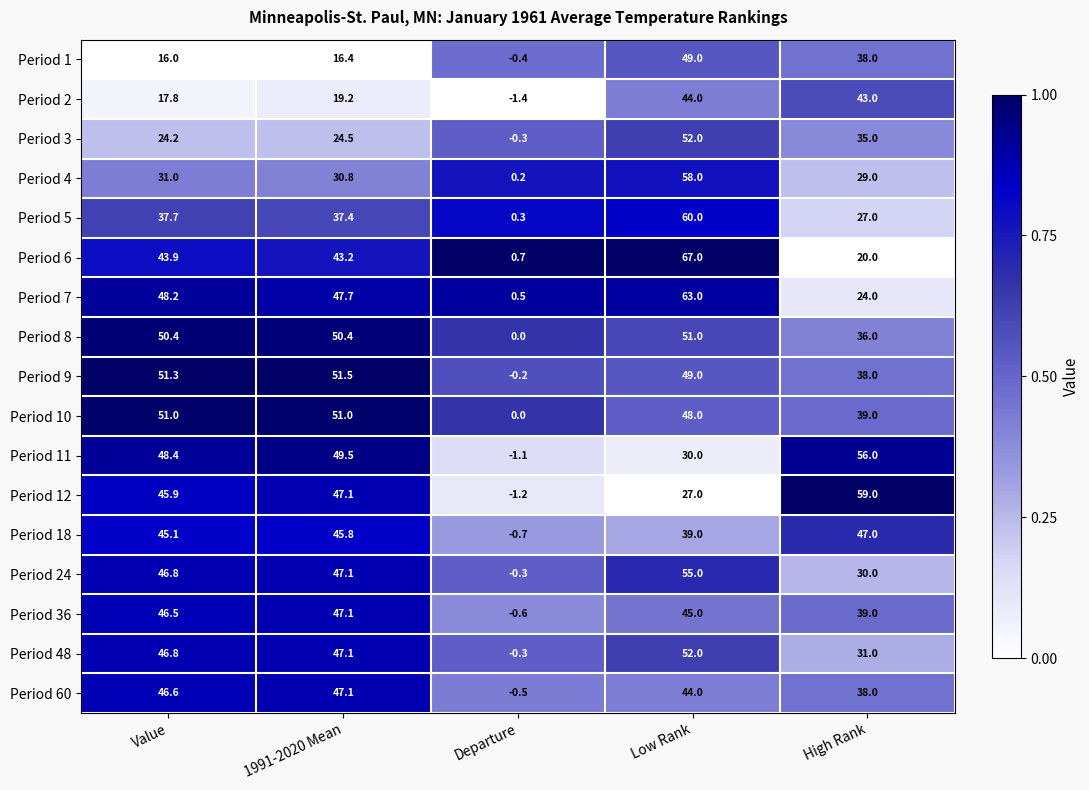

Between Departure and Low Rank, which series saw the biggest shift?

Period 6